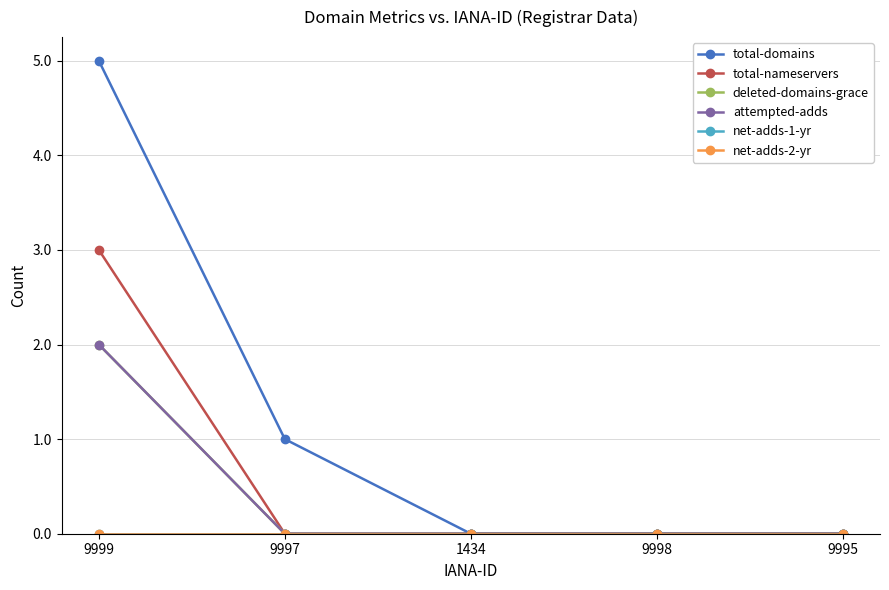

Does the chart have visible grid lines?

Yes